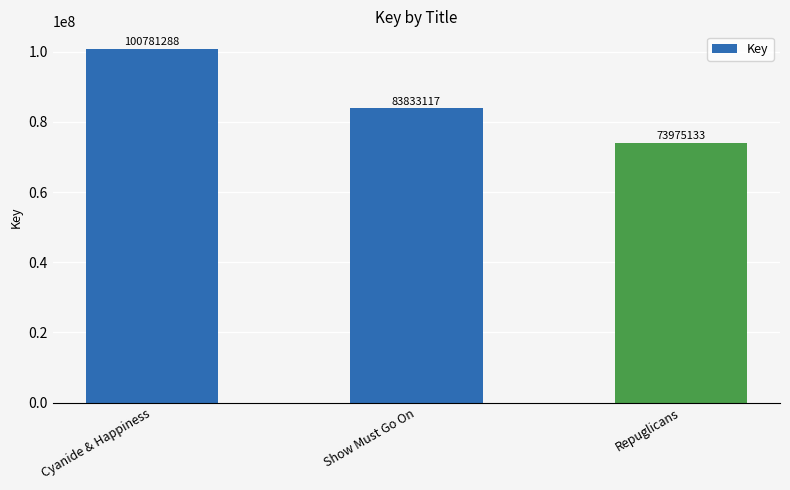

Reading right to left, transcribe all the data shown in this chart.

Repuglicans=73975133	Show Must Go On=83833117	Cyanide & Happiness=100781288